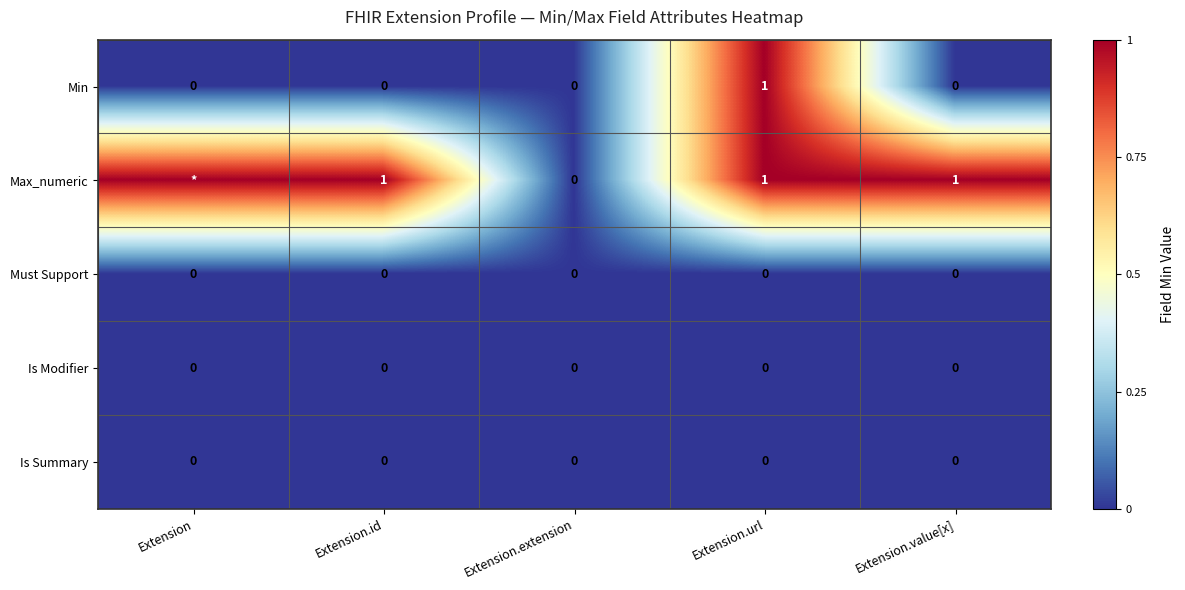

How many data points in Min are above 0?

1